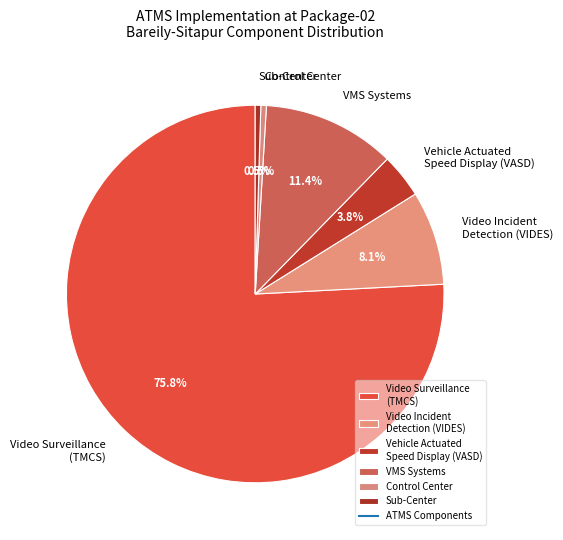

Combined, do Vehicle Actuated Speed Display (VASD) and Video Incident Detection (VIDES) account for over 50%?

No